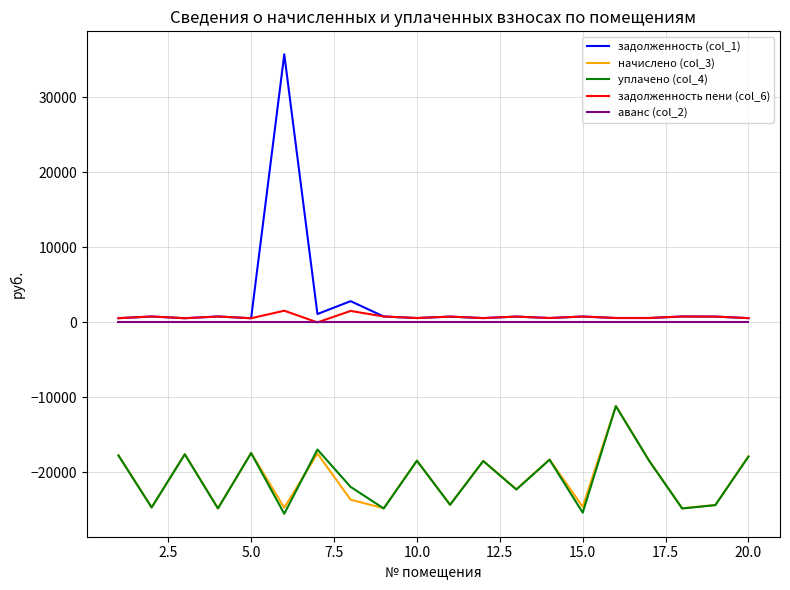

Which series has the widest spread of values?

задолженность (col_1)